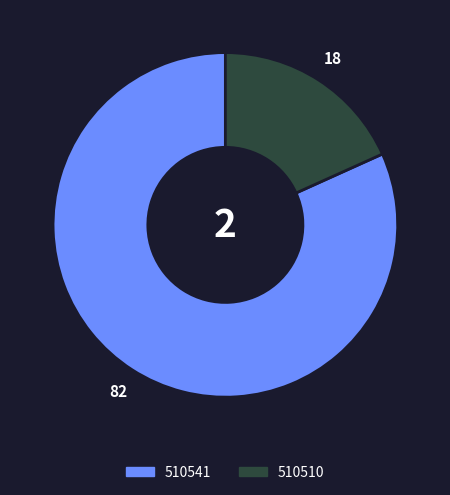

Between 510510 and 510541, which is larger?

510541